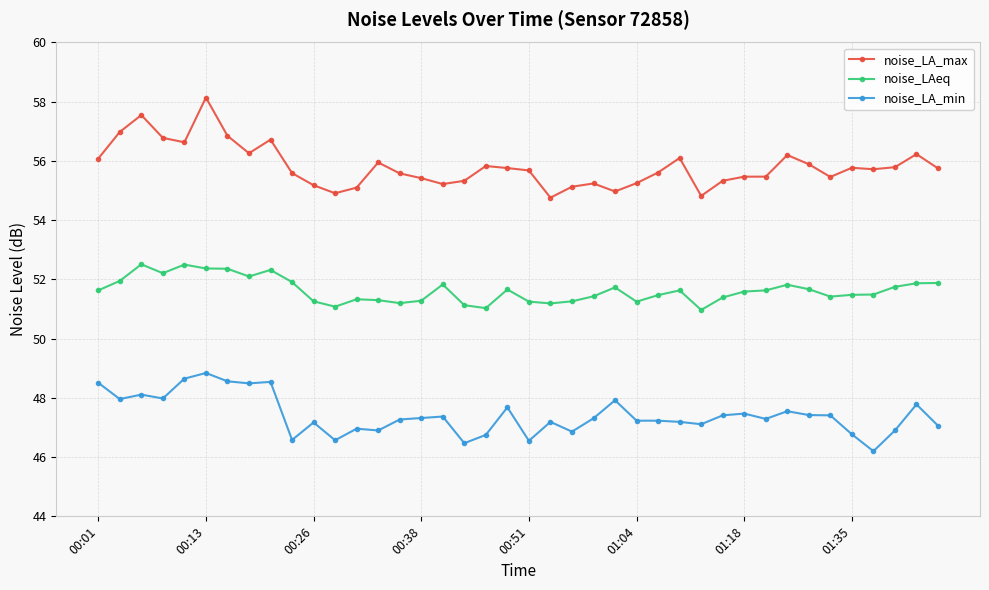

True or false: noise_LA_min and noise_LA_max cross at least once.

False